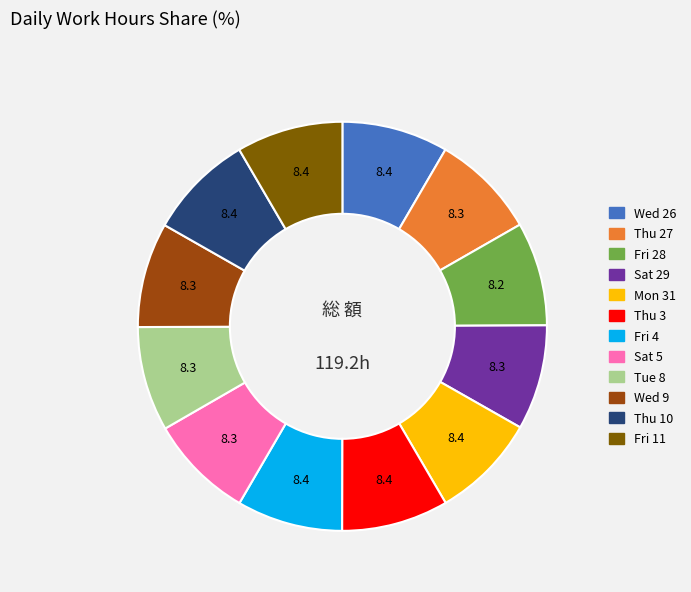

Is the sum of Sat 29 and Thu 27 greater than half?

No